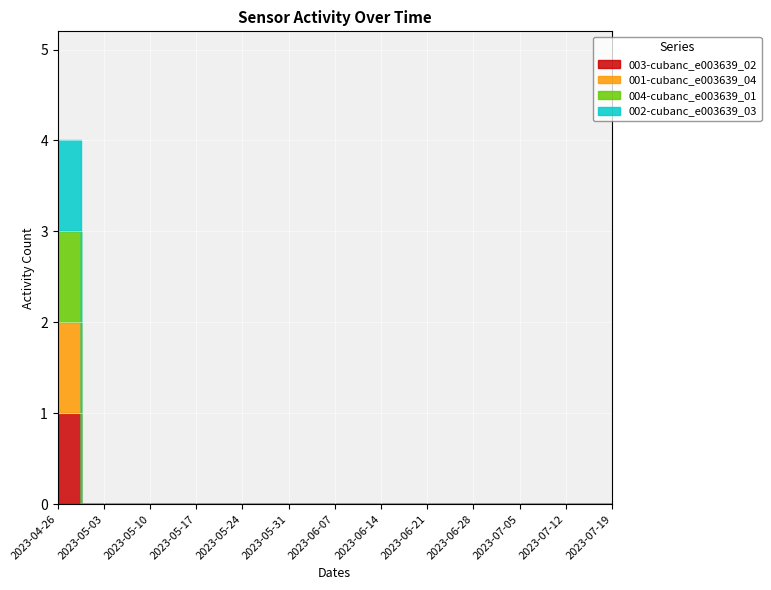

At how many categories does at least one series exceed 0?

1